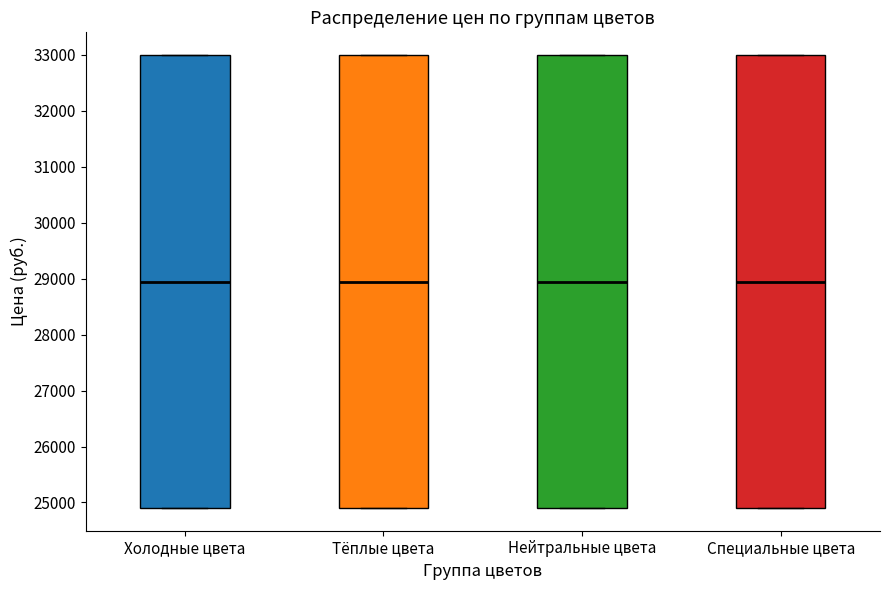

Reading left to right, read every box against the y-axis: the position of its median line, the range the box covers, and the ends of its whiskers. The values are not printed on the chart, so give them approximately, as read against the axis.

Холодные цвета: median 29000, box 24900 to 33000, whiskers 24900 to 33000
Тёплые цвета: median 29000, box 24900 to 33000, whiskers 24900 to 33000
Нейтральные цвета: median 29000, box 24900 to 33000, whiskers 24900 to 33000
Специальные цвета: median 29000, box 24900 to 33000, whiskers 24900 to 33000